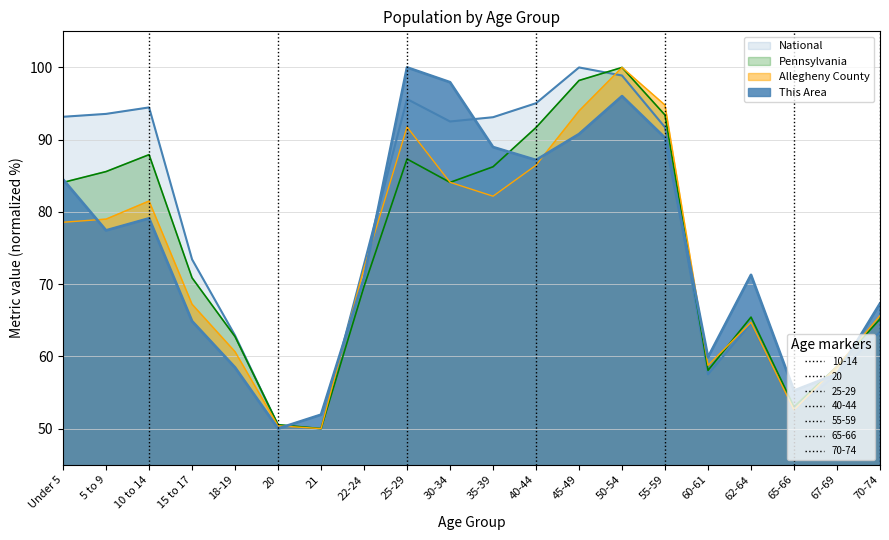

What is the sum of the Allegheny County values at 50-54 and 70-74?

165.6